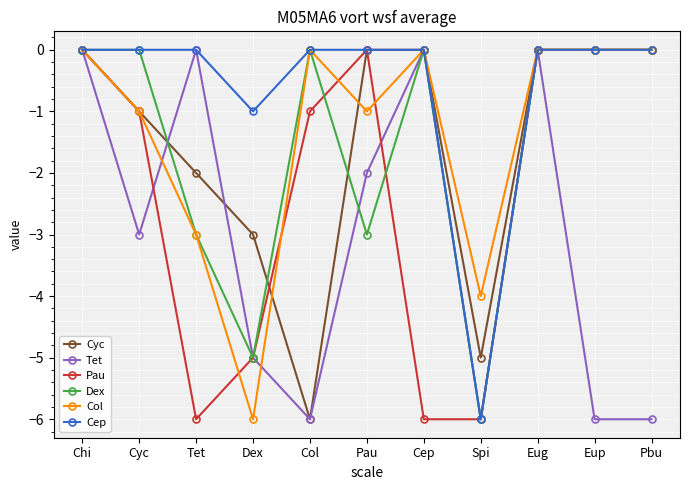

What is the spread (max minus min) of values at Pbu?

6